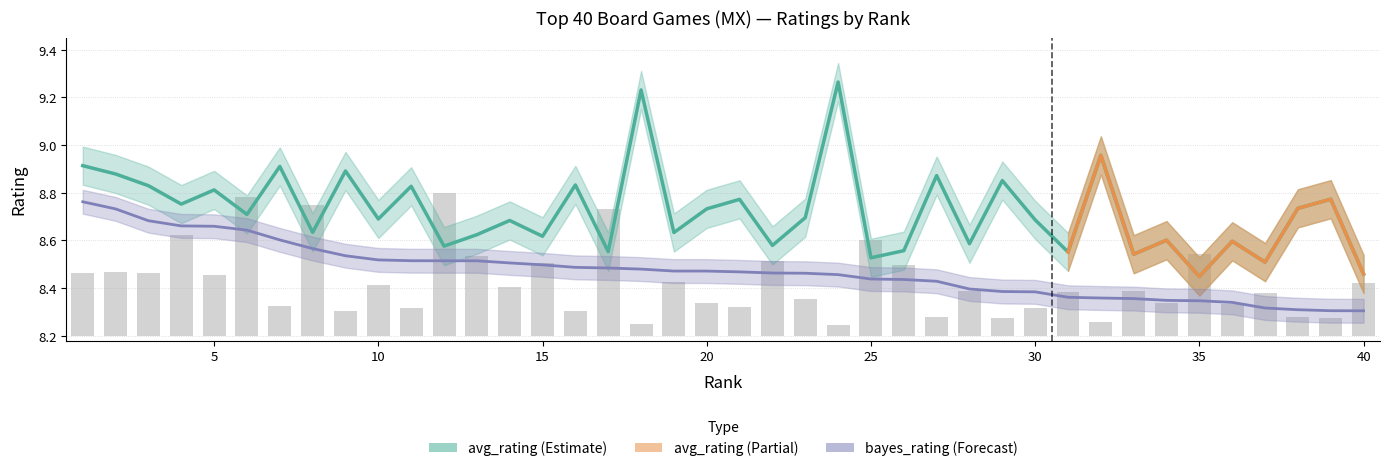

How many categories are shown in the chart?

40